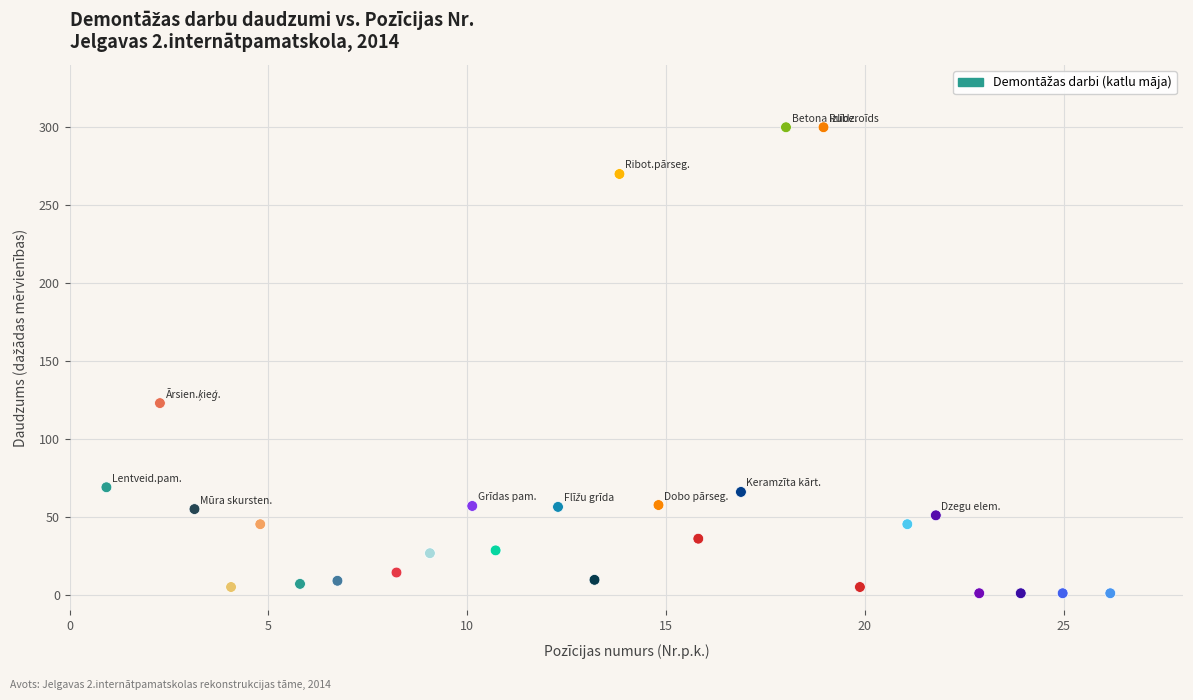

What Y value in the scatter plot is closest to 150?

123.0